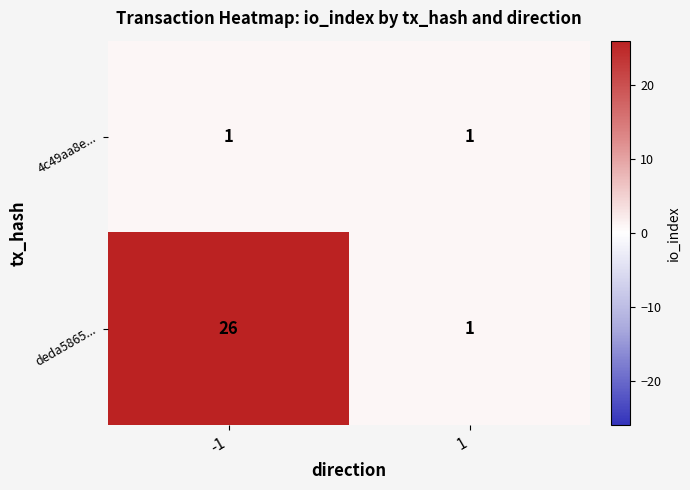

Rank the series by their maximum value, from highest to lowest.

deda5865..., 4c49aa8e...